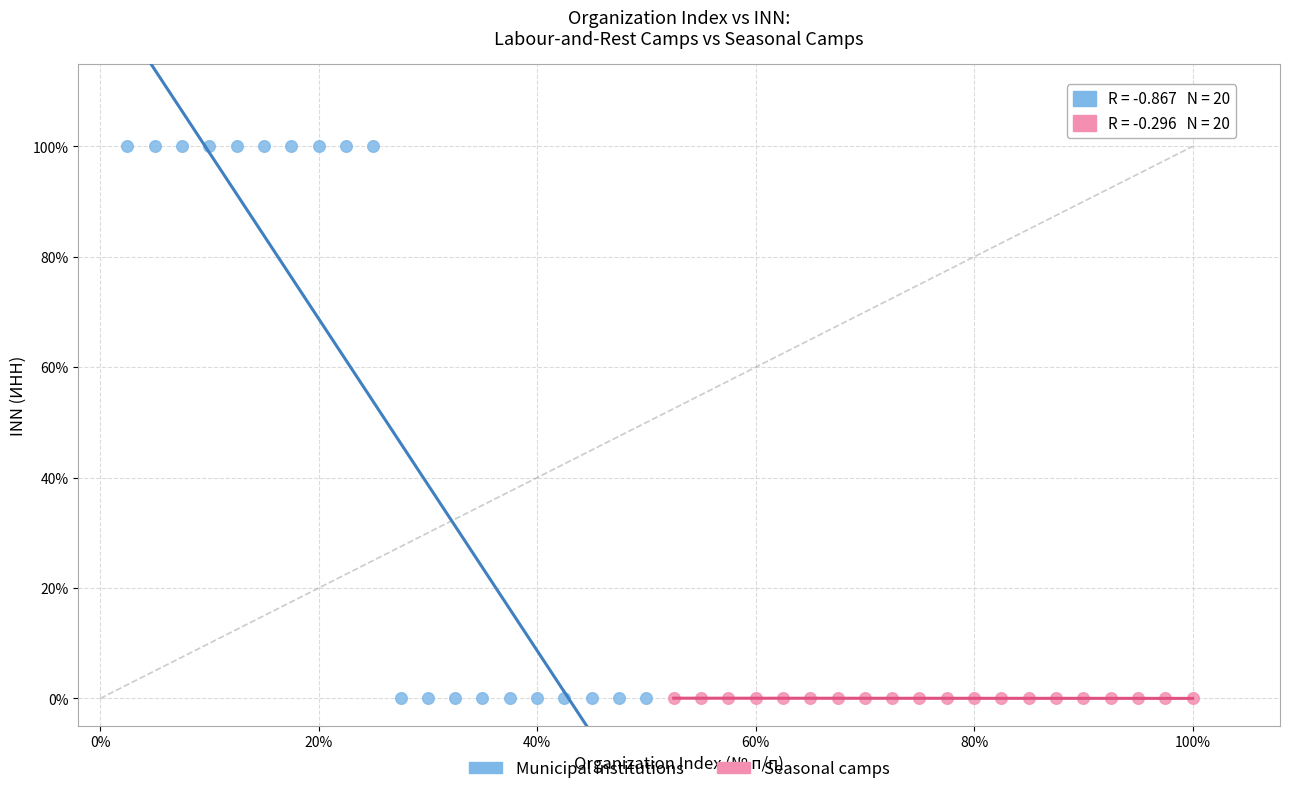

What are all the series names shown in the legend?

Municipal institutions, Seasonal camps